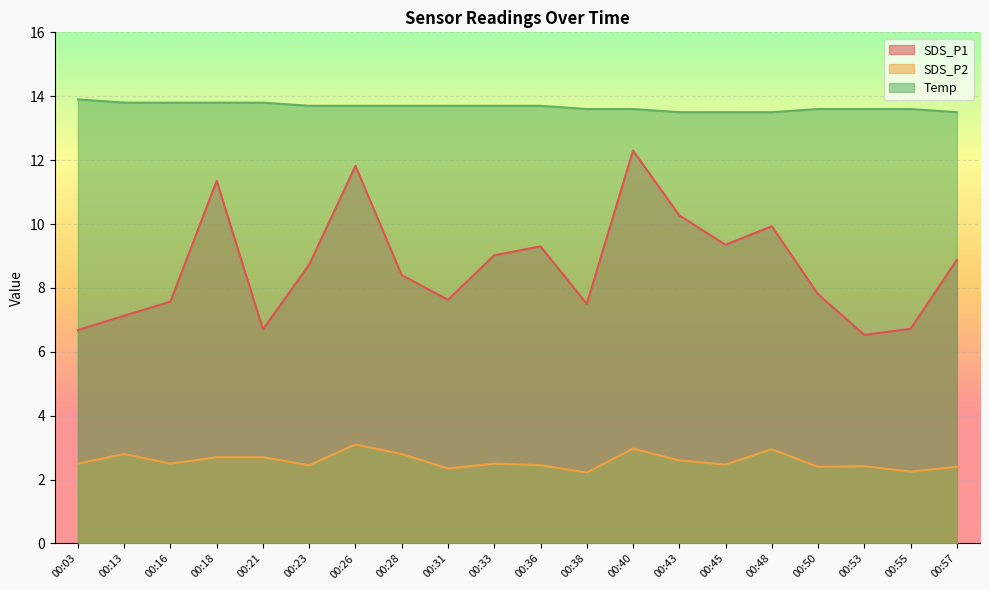

List the series in order of their overall mean, lowest first.

SDS_P2, SDS_P1, Temp